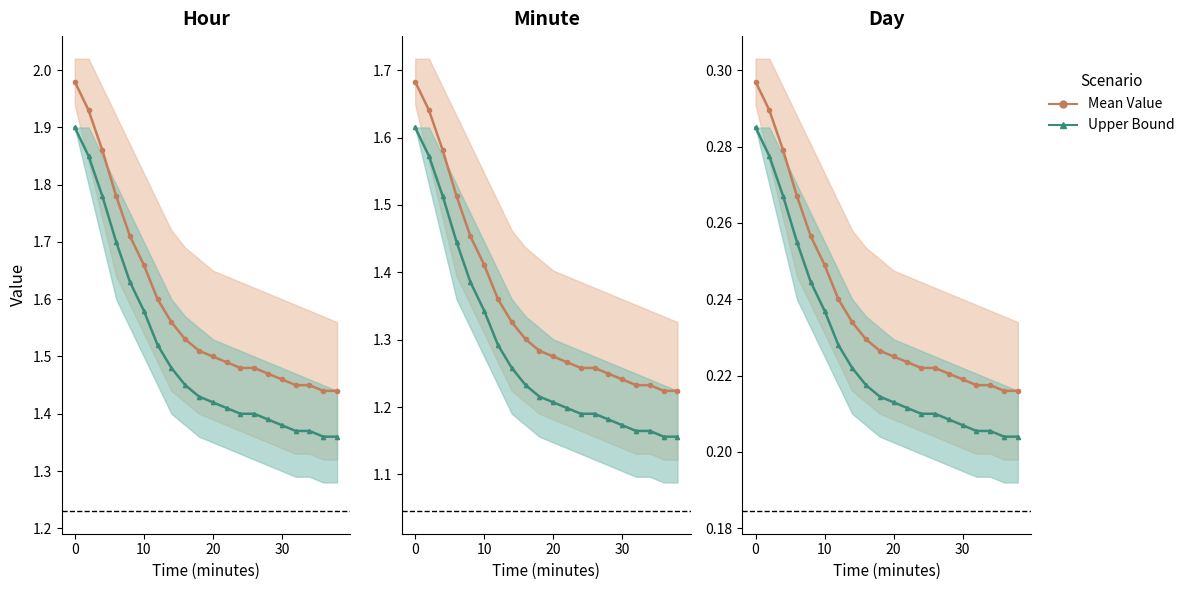

What is the value of the Upper Bound point at the 15th from the left?

1.4